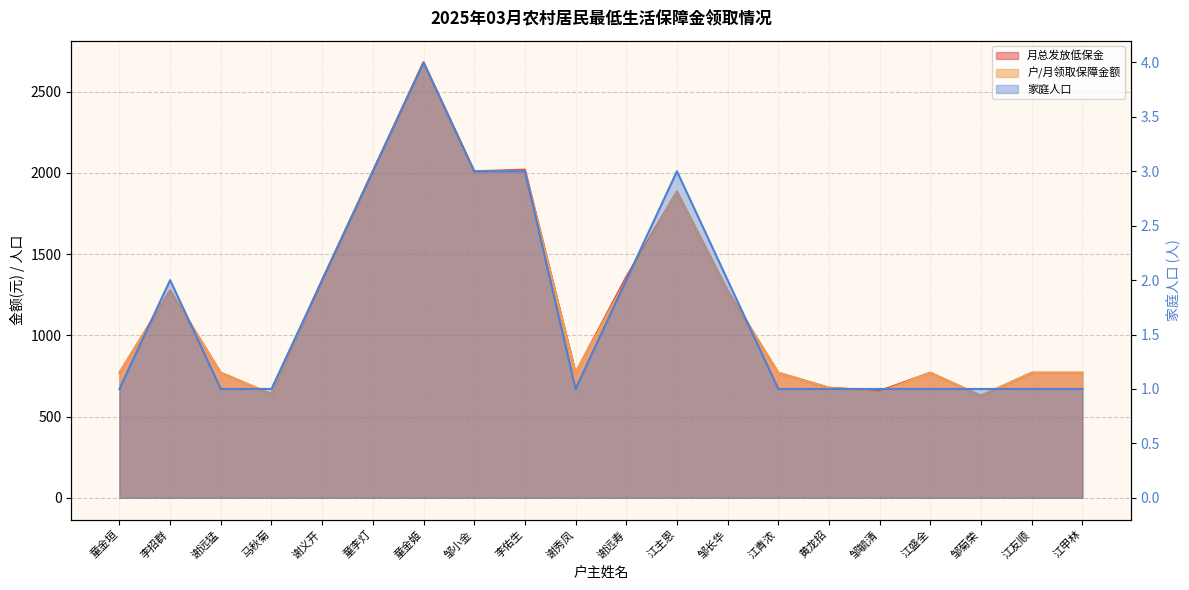

True or false: 家庭人口 and 月总发放低保金 cross at least once.

False